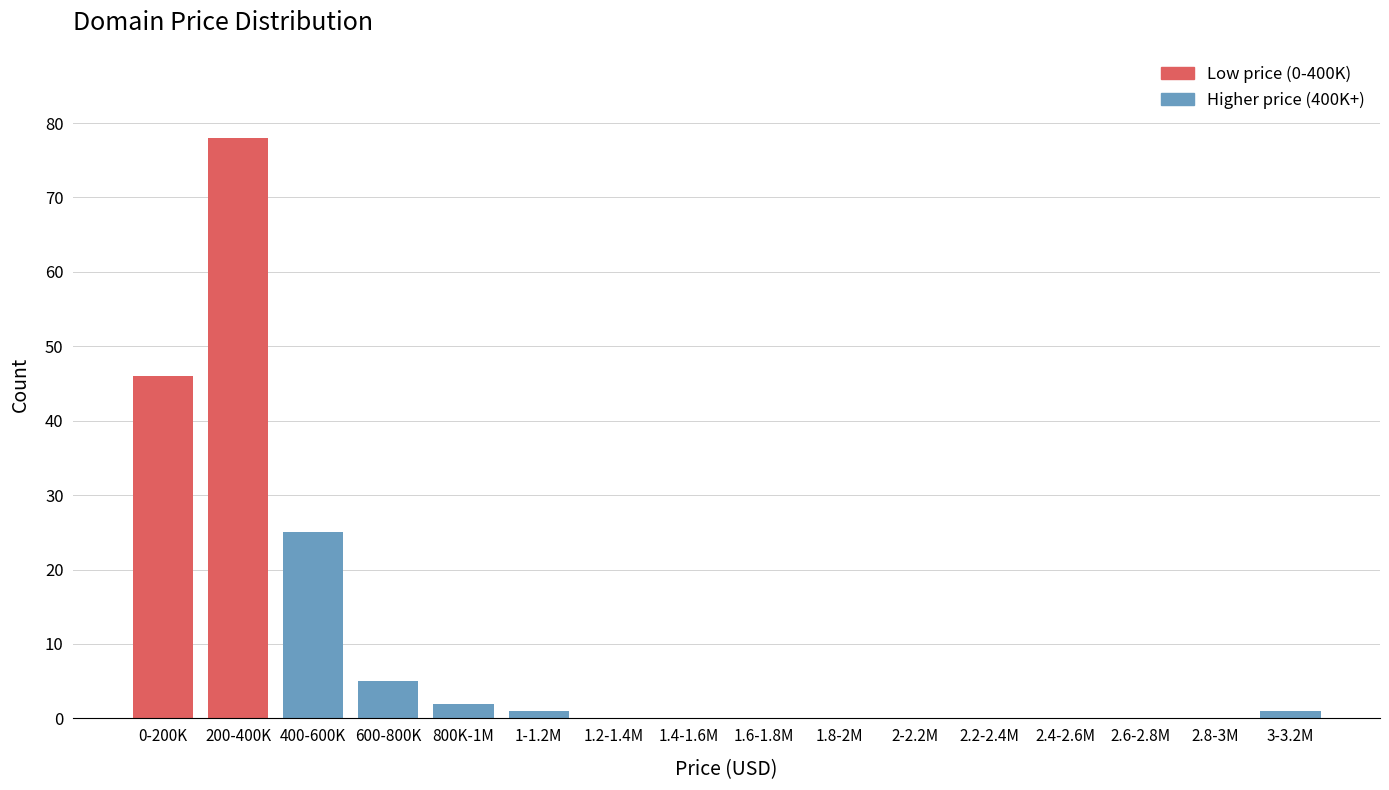

Reading left to right, transcribe all the data shown in this chart.

0-200K=46	200-400K=78	400-600K=25	600-800K=5	800K-1M=2	1-1.2M=1	1.2-1.4M=0	1.4-1.6M=0	1.6-1.8M=0	1.8-2M=0	2-2.2M=0	2.2-2.4M=0	2.4-2.6M=0	2.6-2.8M=0	2.8-3M=0	3-3.2M=1